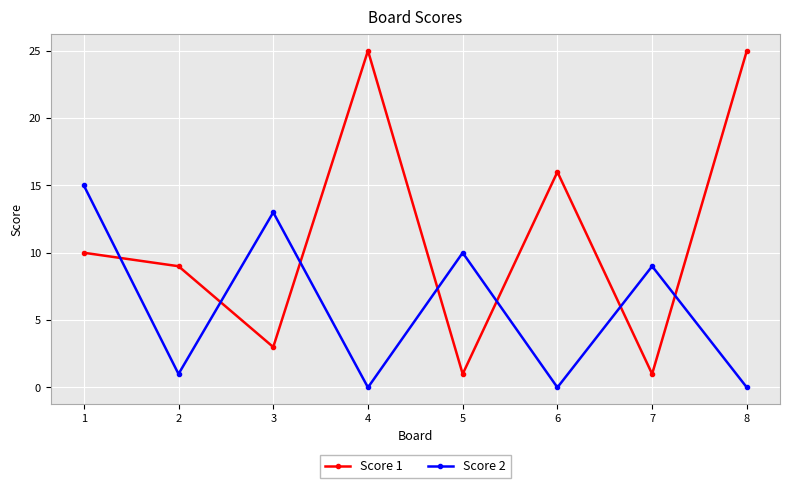

What is the difference between the maximum and second lowest values in the Score 2 series?

15